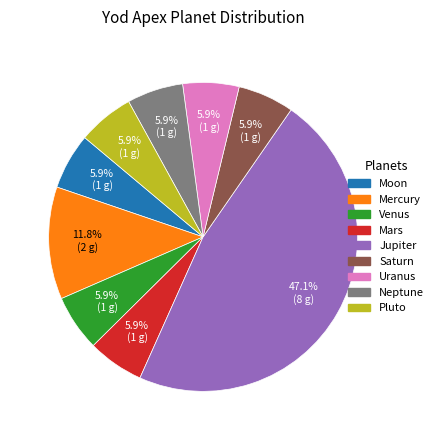

True or false: Venus accounts for 6% of the total.

True